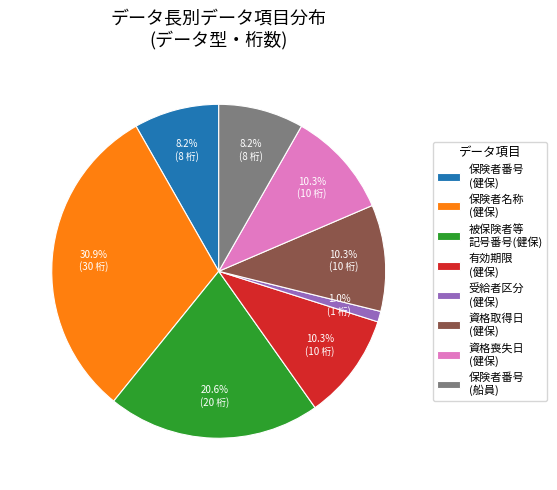

How many slices are in this pie chart?

8